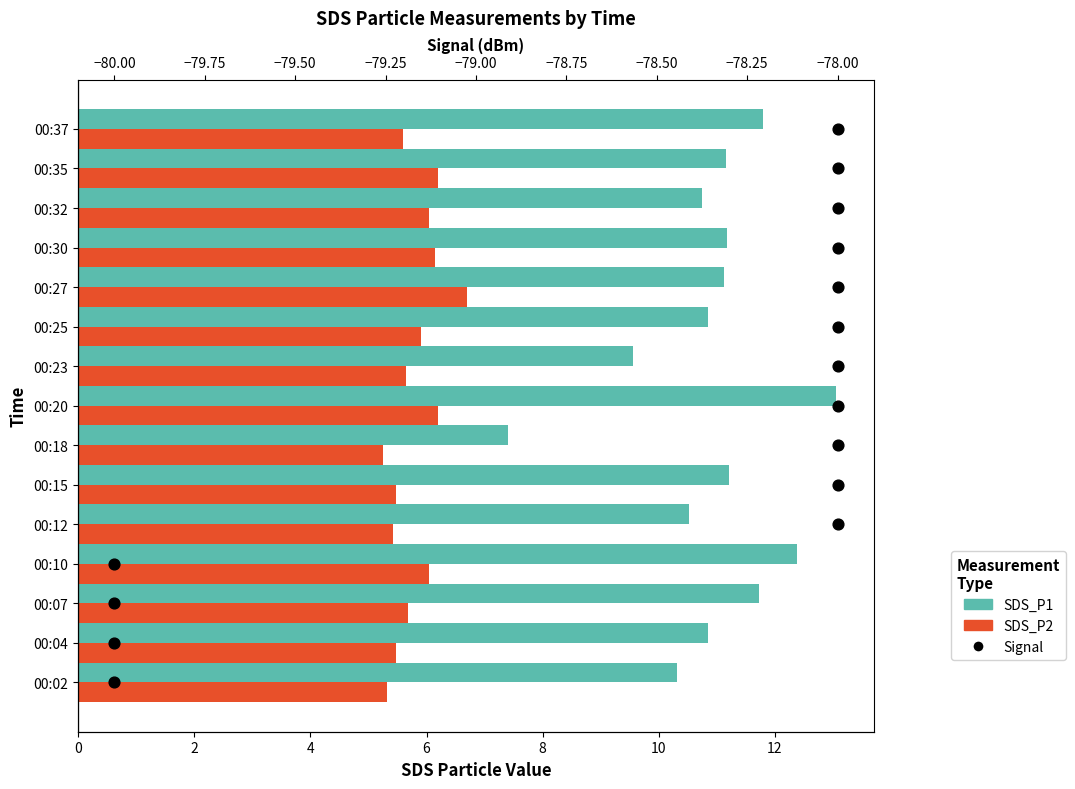

Which series contains the highest Y value?

Signal